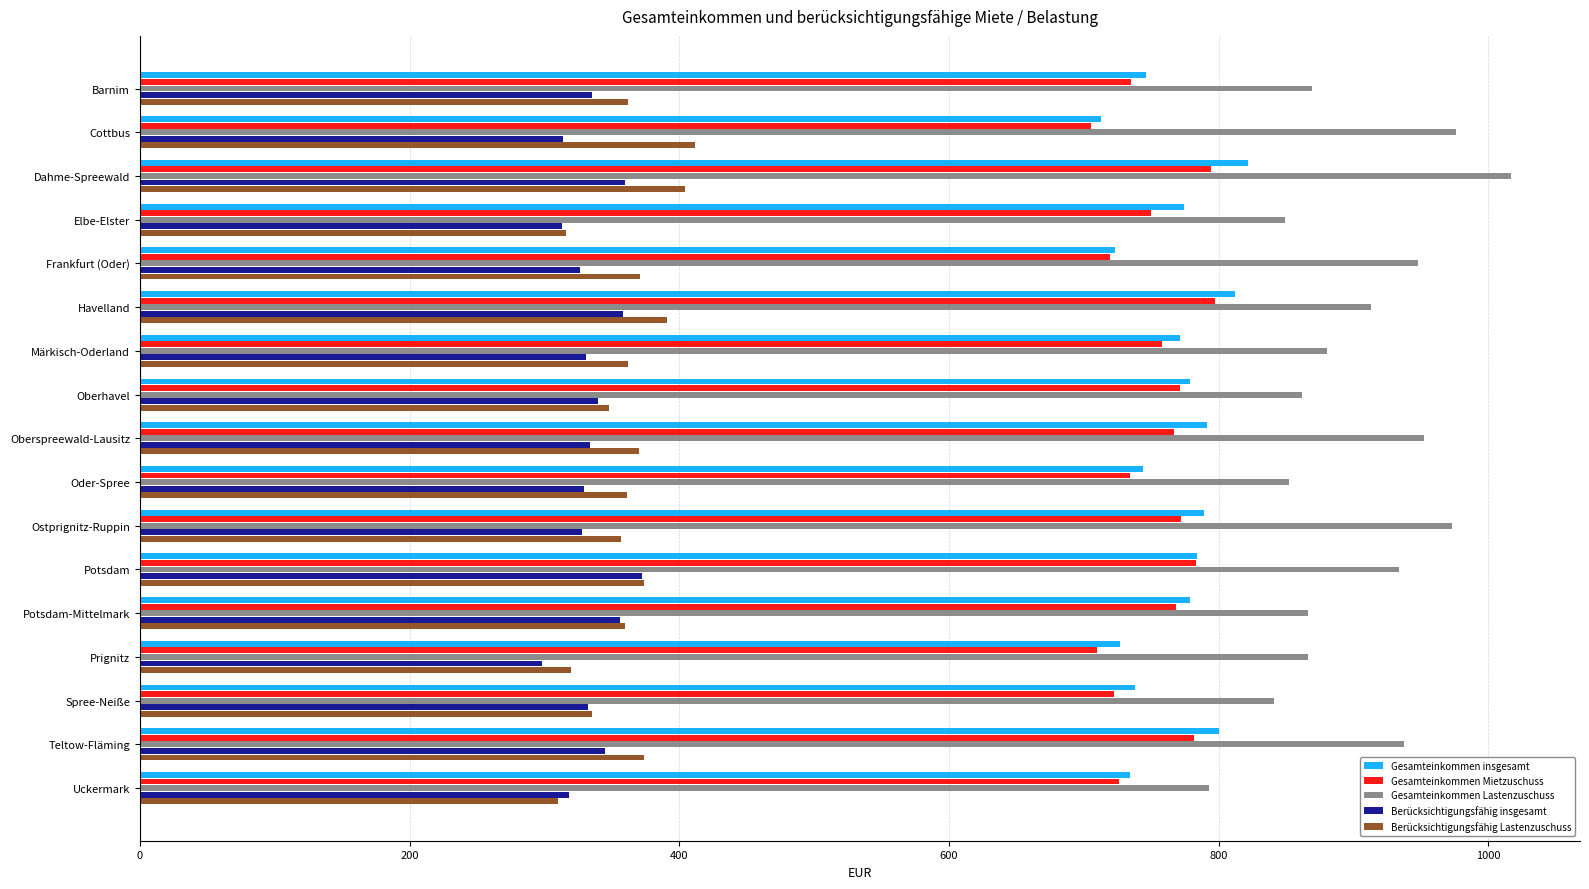

Between Dahme-Spreewald and Märkisch-Oderland, which series saw the biggest shift?

Gesamteinkommen Lastenzuschuss